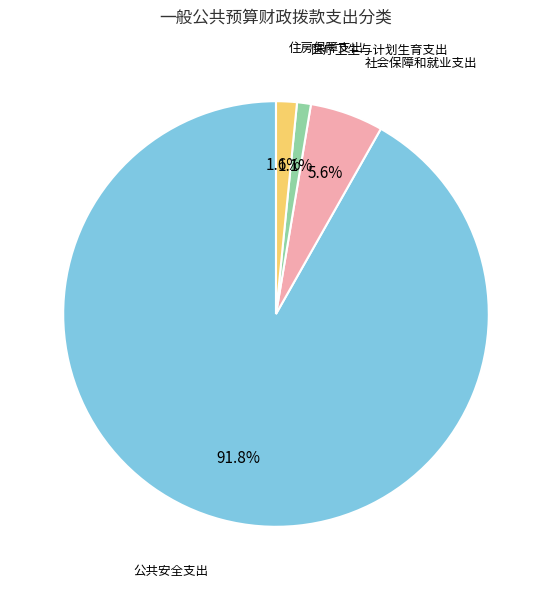

Which slice is the largest?

公共安全支出